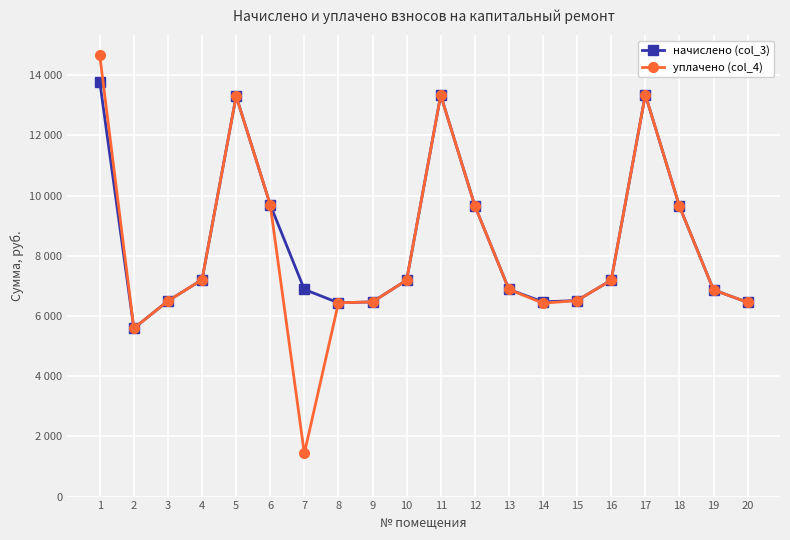

What is the value of the уплачено (col_4) point at the 9th from the left?

6466.6